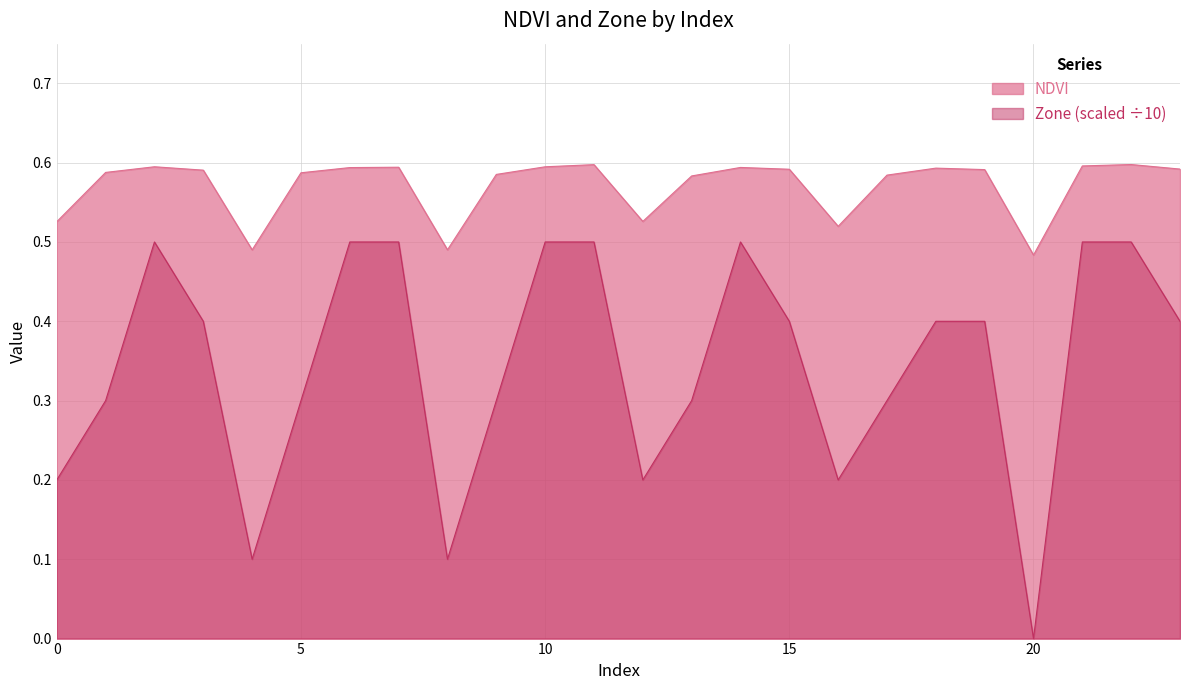

True or false: NDVI and Zone cross at least once.

False